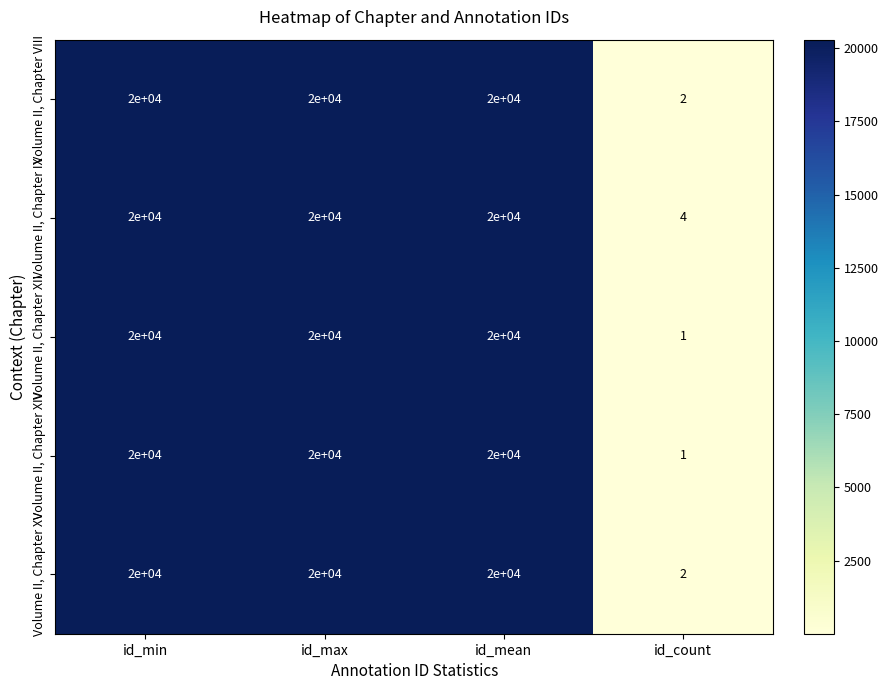

What is the difference between the highest and lowest values at id_count?

3